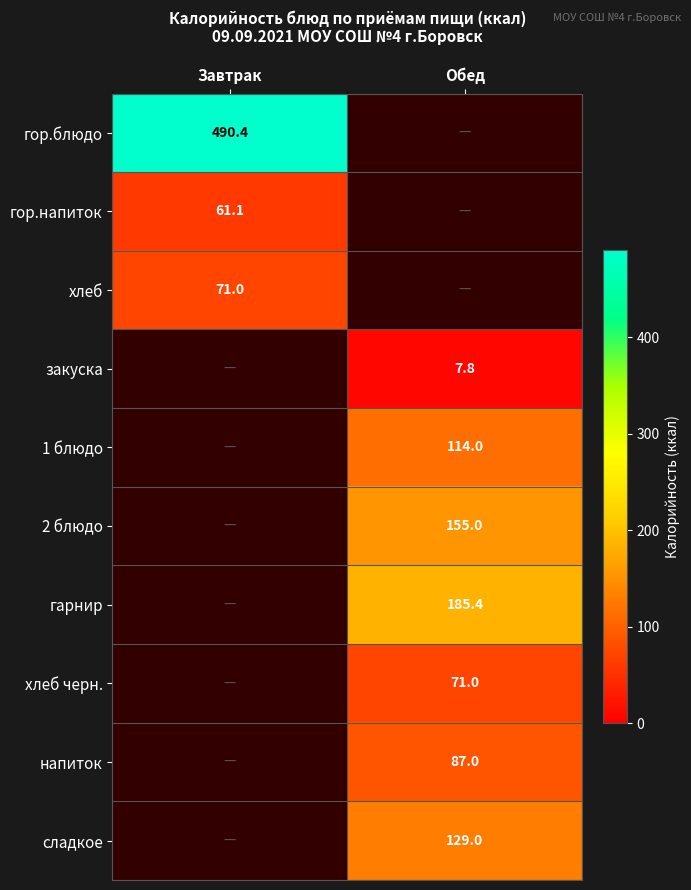

The напиток series shows 87.0 at Обед. True or false?

True